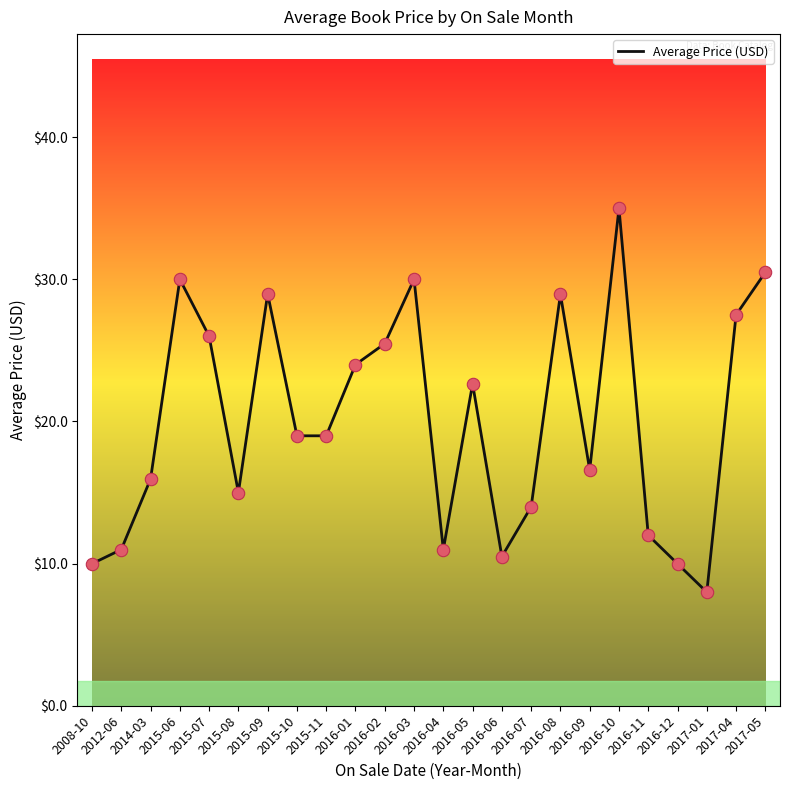

Which has a higher value, 2016-03 or 2017-01?

2016-03